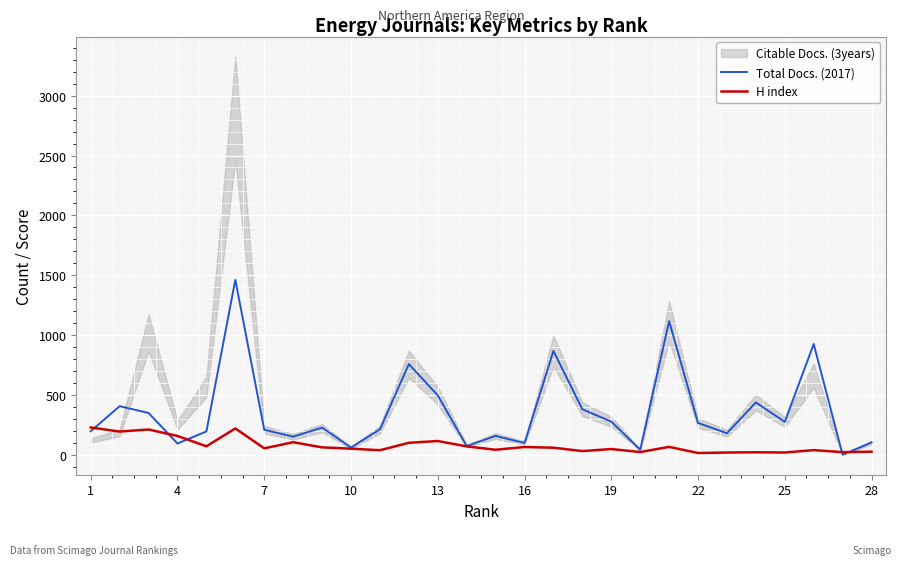

What is the highest value of the H index series?

229